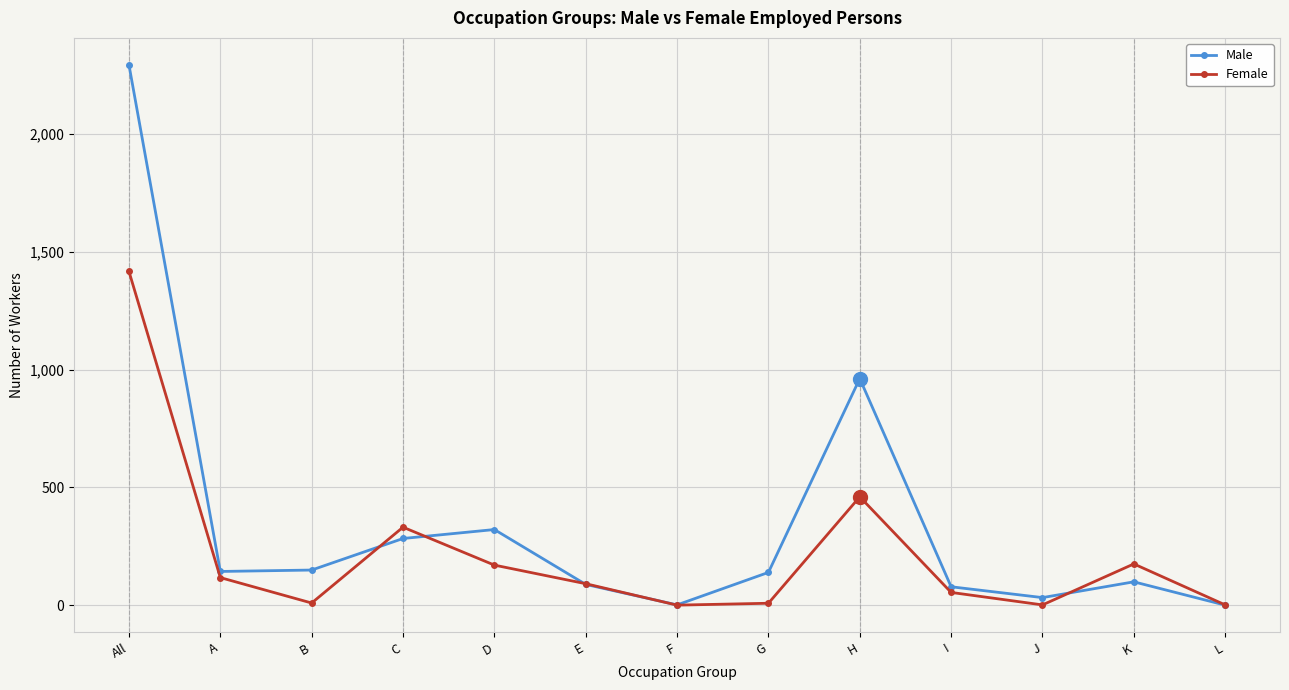

What is the value of the Male point at the 11th from the left?

32